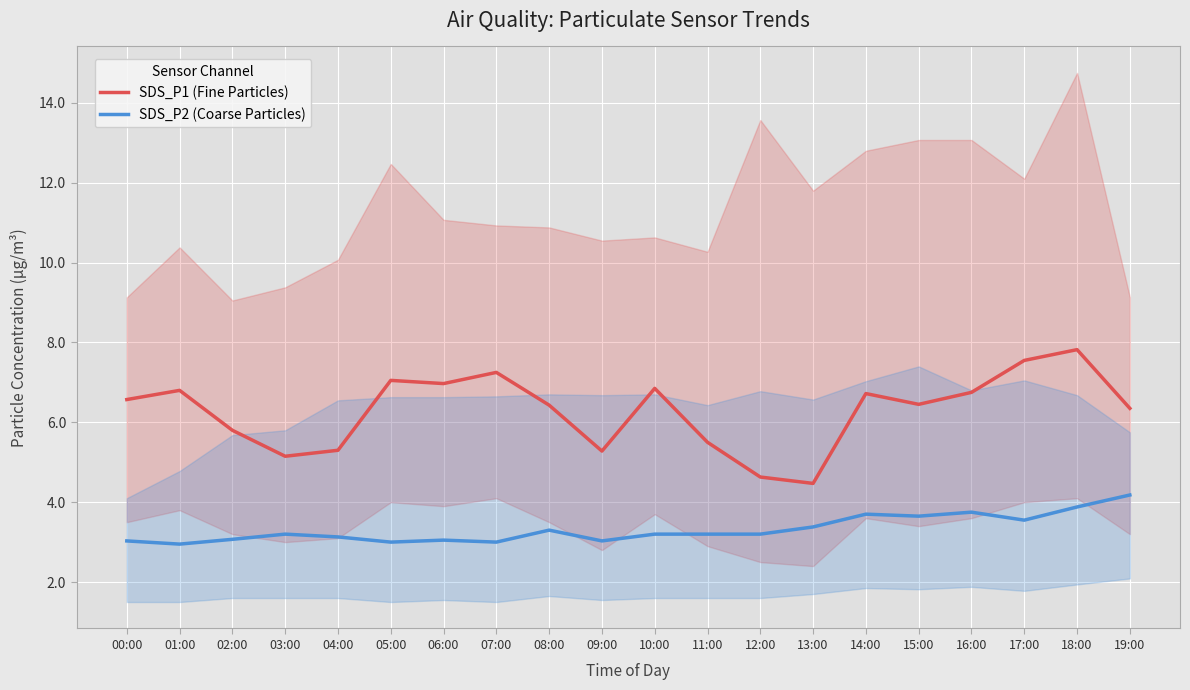

What is the sum of the SDS_P2 (Coarse Particles) values at 13:00 and 15:00?

7.0